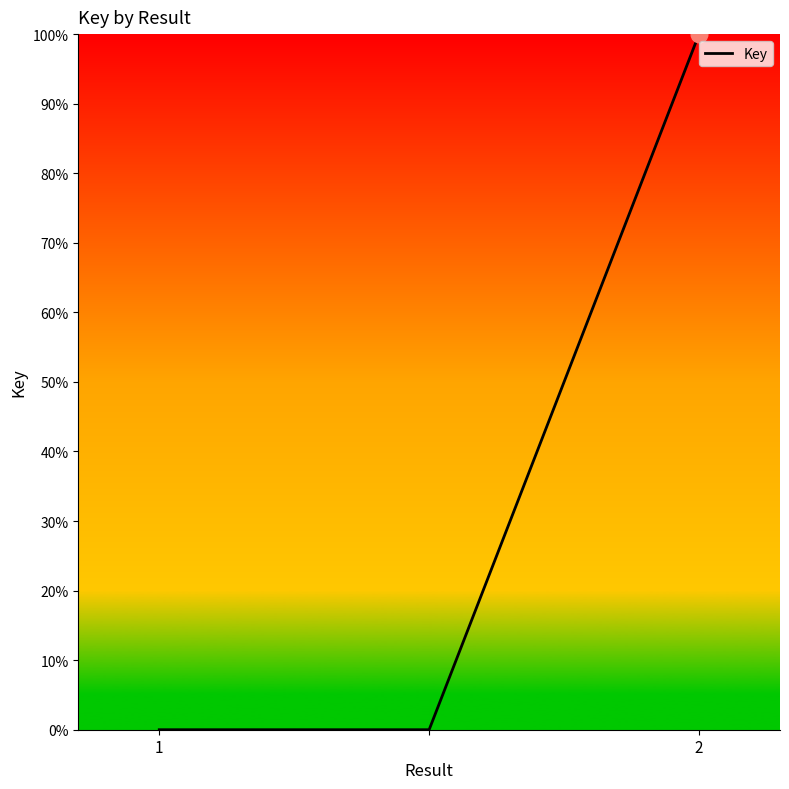

What is the difference between the maximum and minimum values?

100